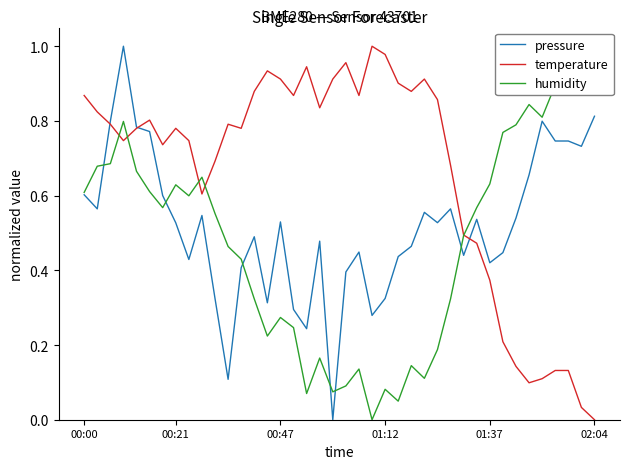

Between 28 and 31, which is larger?

28